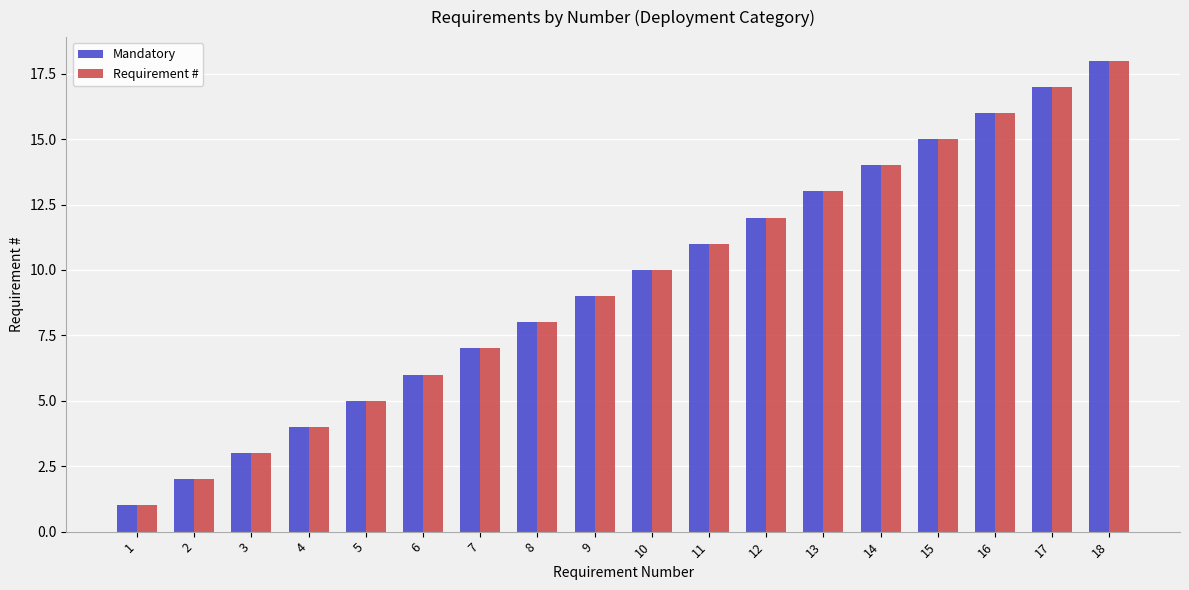

List the labels in order of Mandatory value, largest first.

18, 17, 16, 15, 14, 13, 12, 11, 10, 9, 8, 7, 6, 5, 4, 3, 2, 1